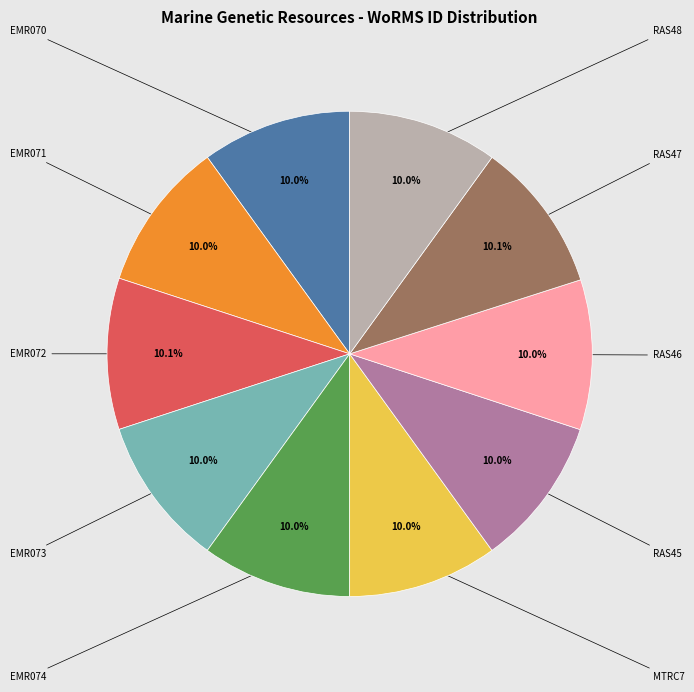

Is there any slice that represents more than half of the pie?

No